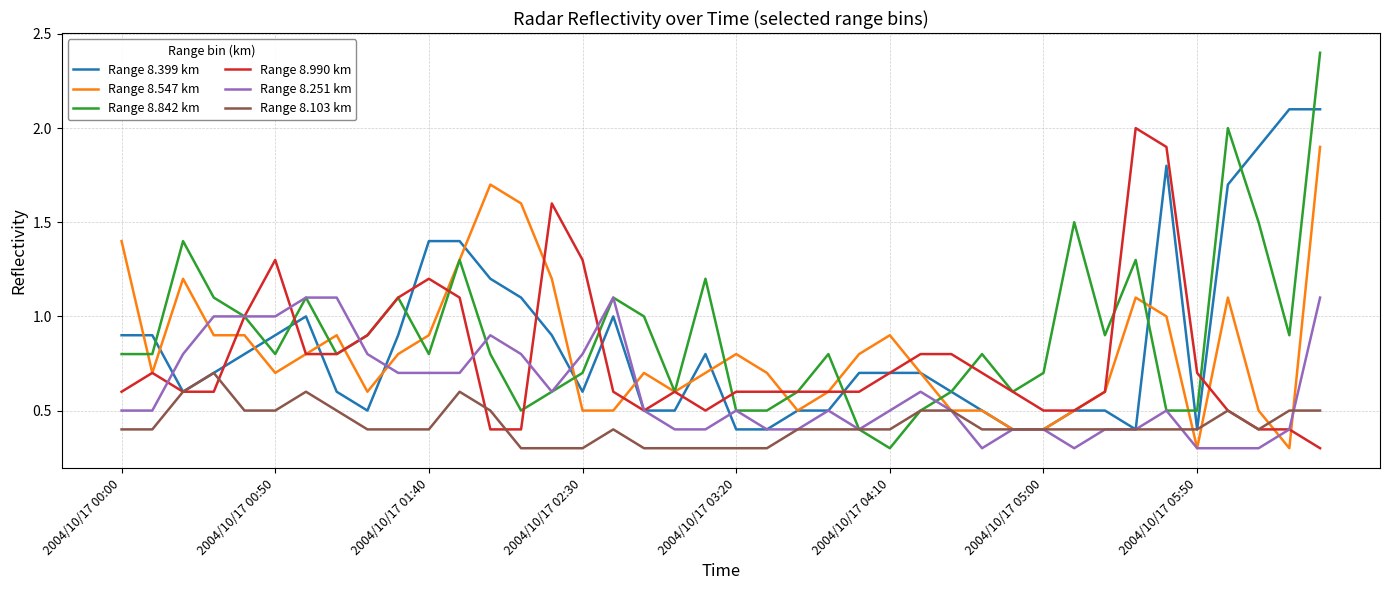

Which series has the widest spread of values?

Range 8.842 km